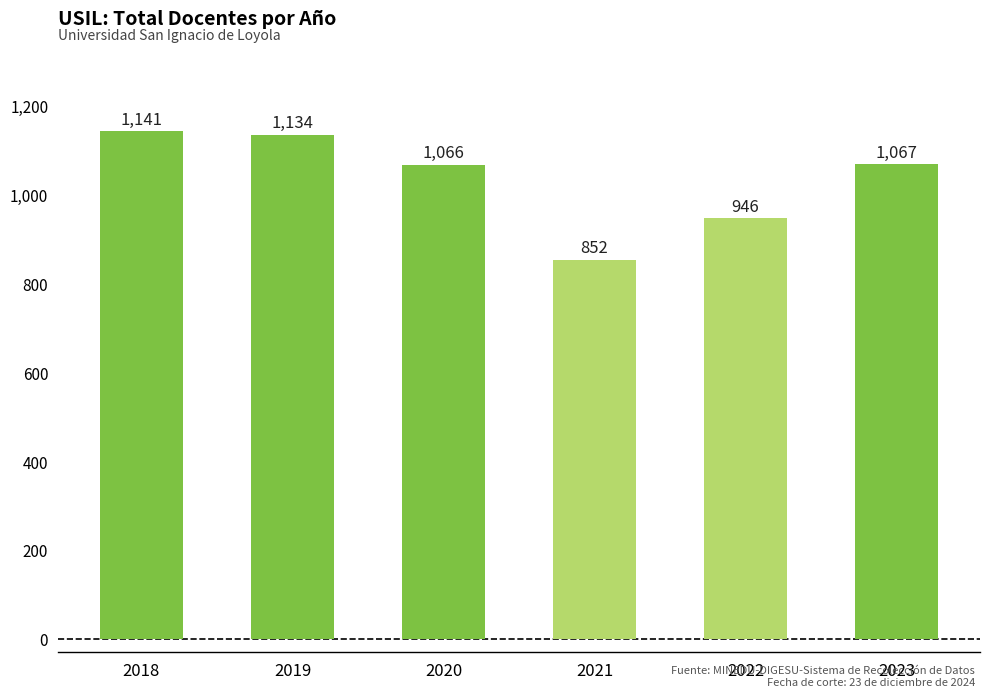

Which label corresponds to the largest value in the chart?

2018